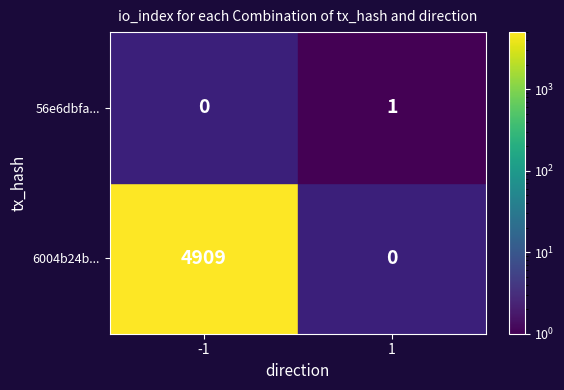

Which label corresponds to the largest value in the chart?

-1